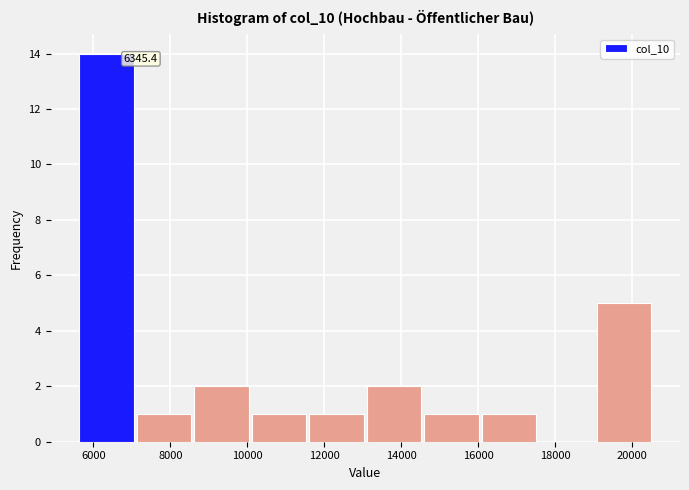

Which range on the x-axis has the tallest bar?

5600 to 7200